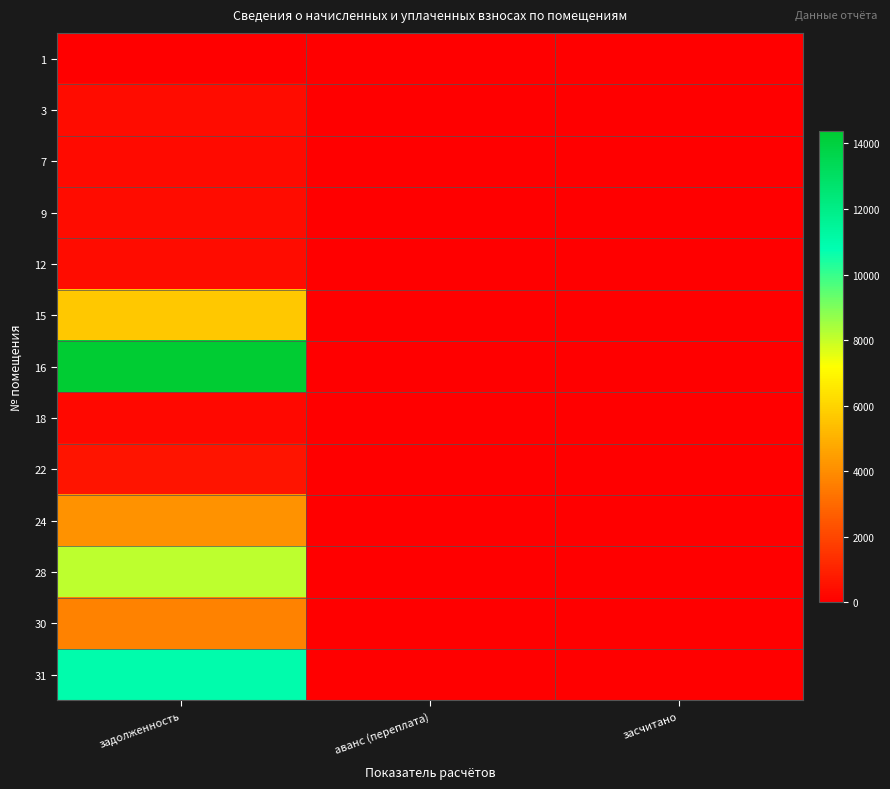

What is the difference between the highest and lowest values at задолженность?

14385.3